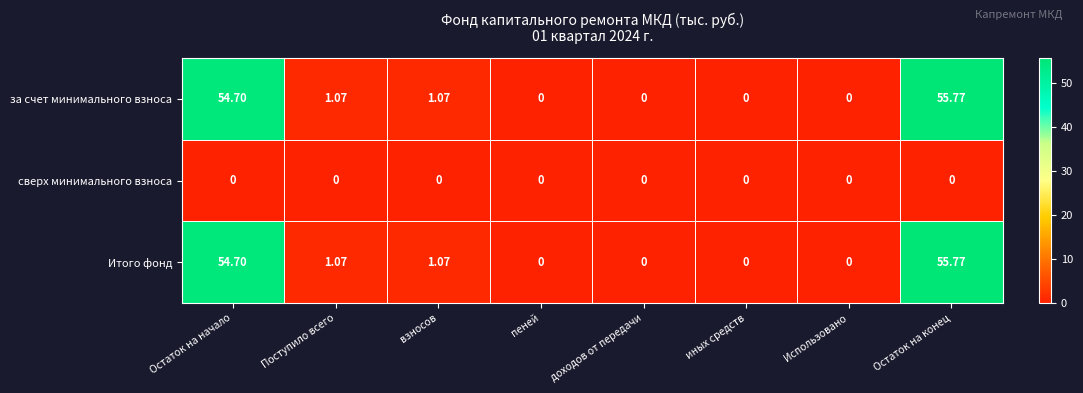

At which label does Итого фонд first exceed 1?

Остаток на начало